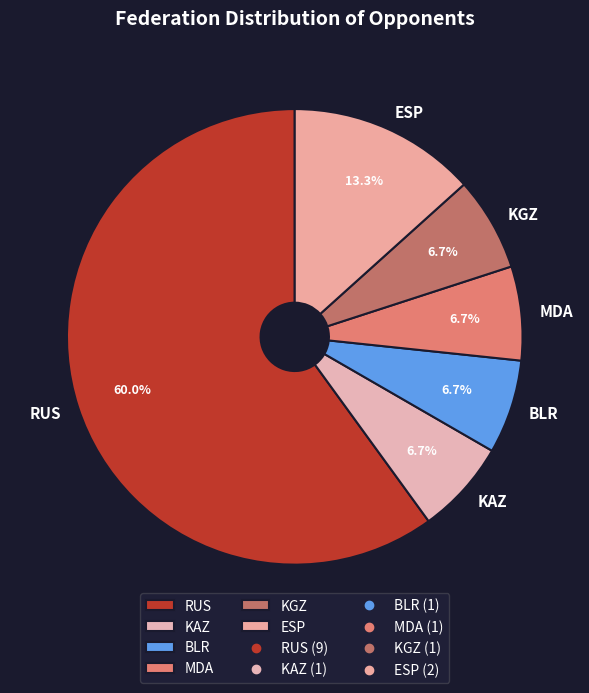

Combined, what portion of the pie is MDA and ESP?

20.0%